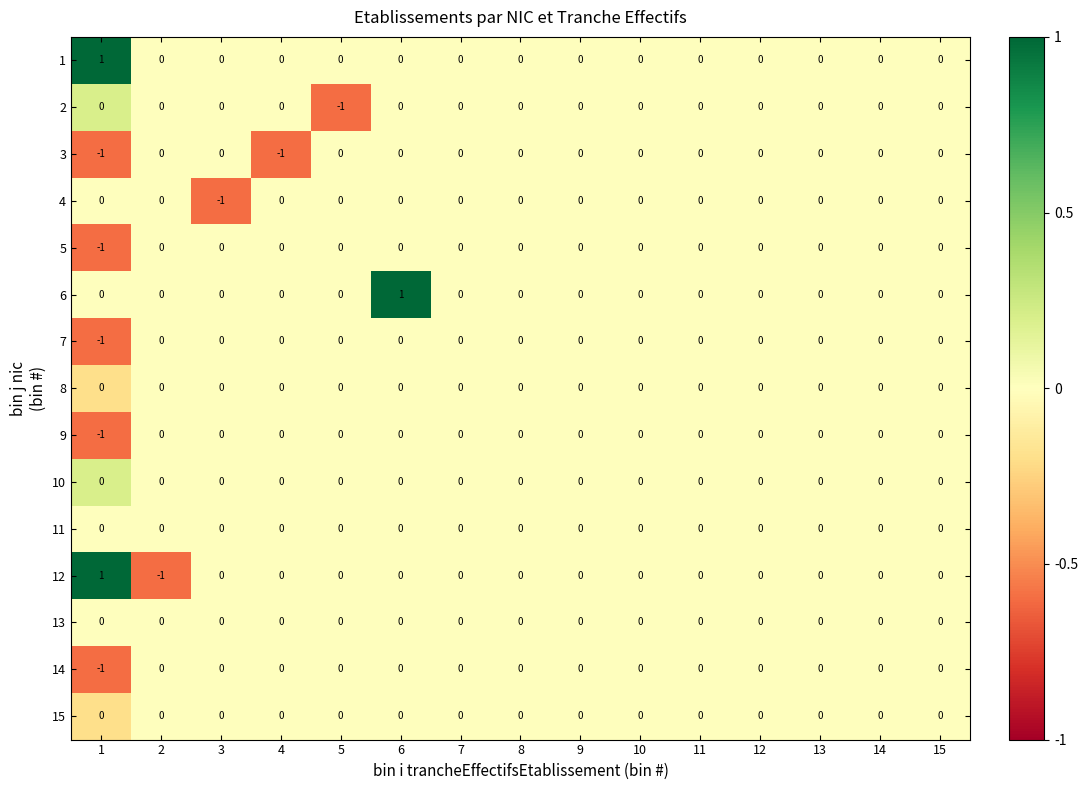

Which series has the widest spread of values?

12